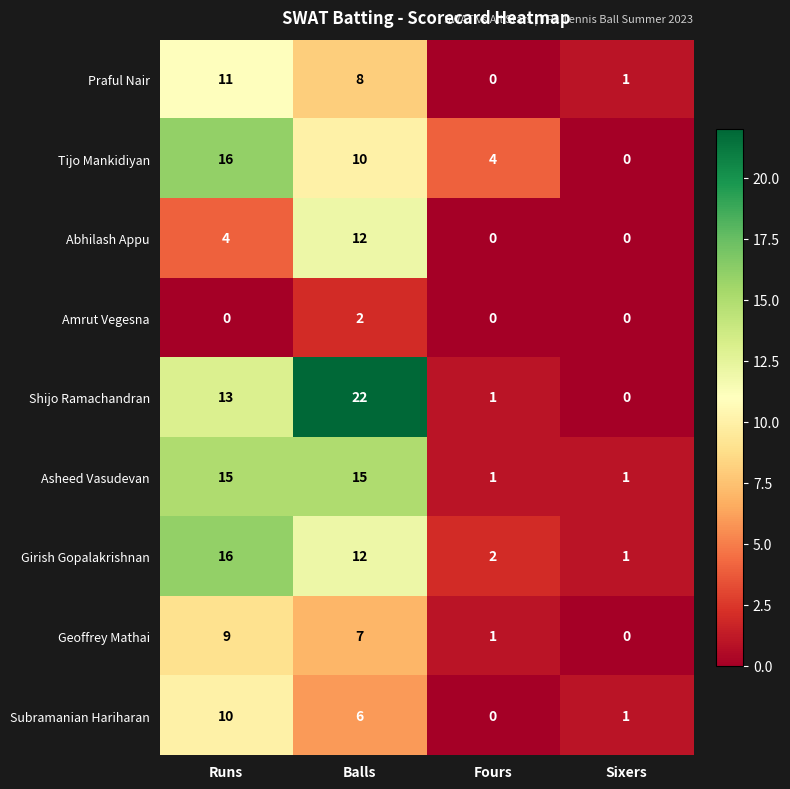

What is the sum of the Girish Gopalakrishnan values at Balls and Runs?

28